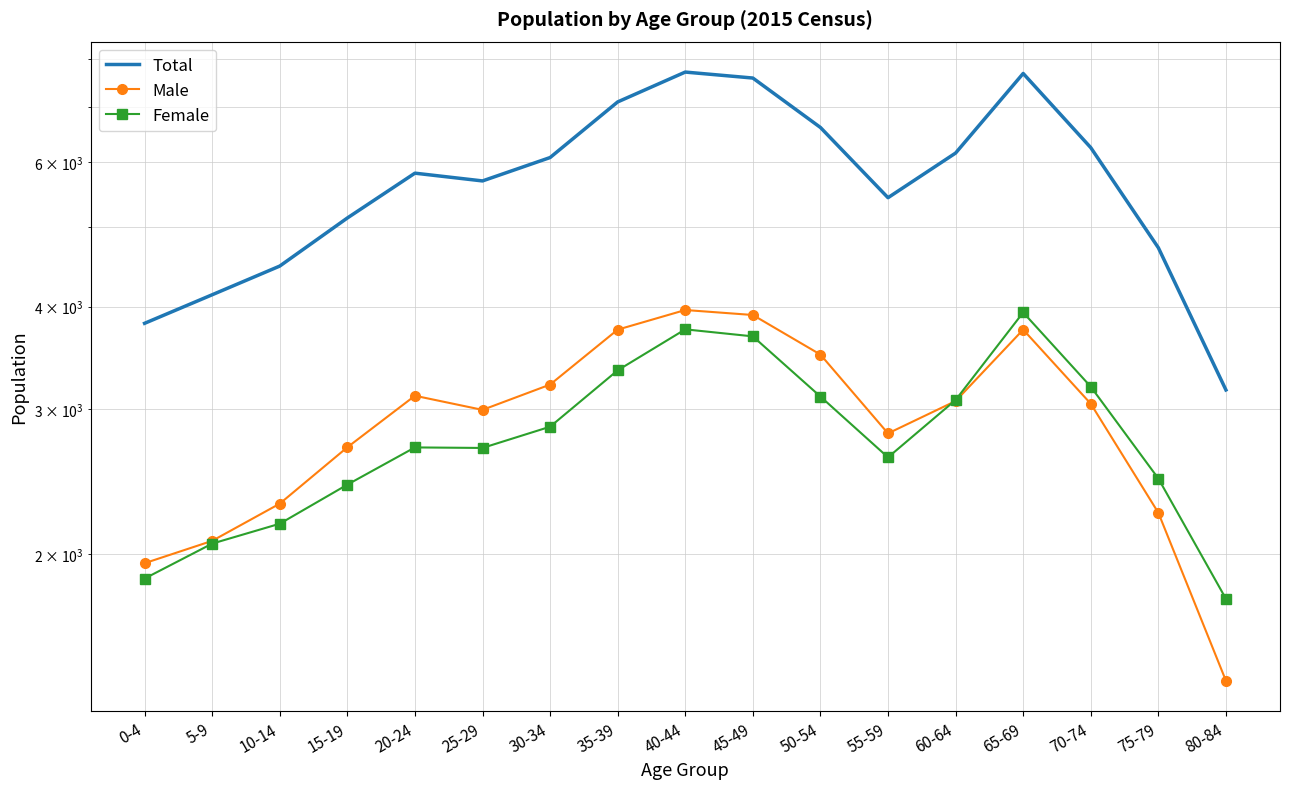

What is the sum of the Female values at 0-4 and 55-59?

4491